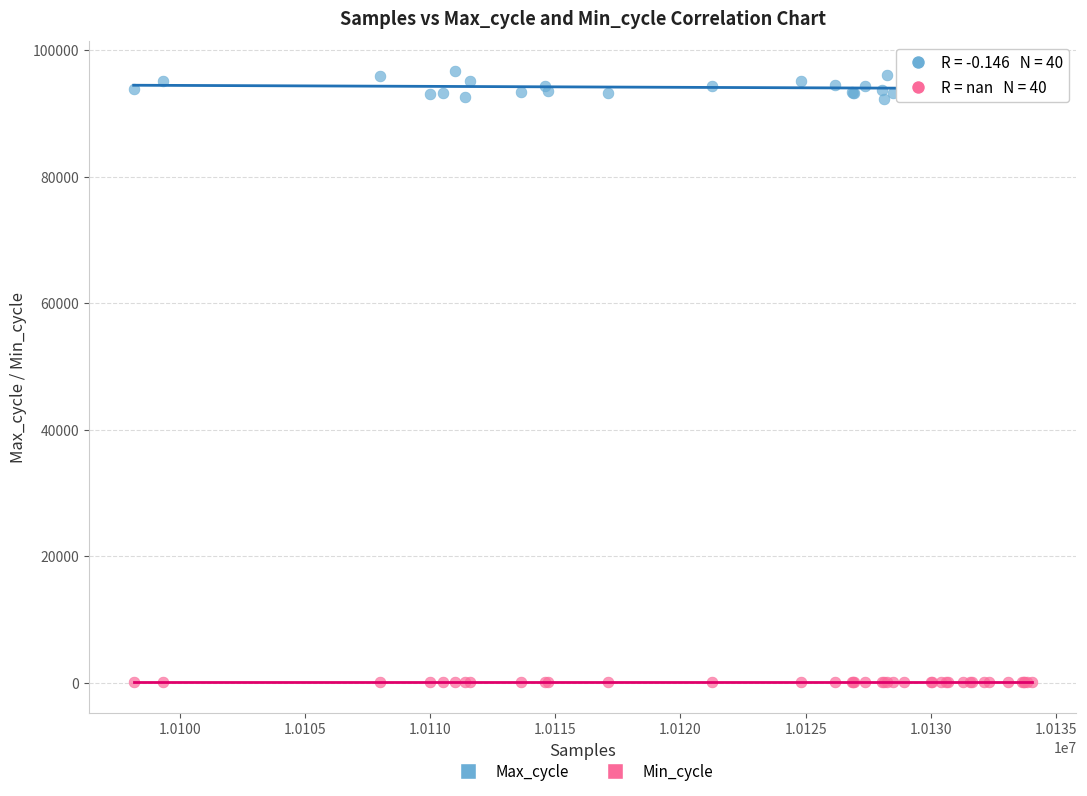

Which series contains the highest Y value?

Max_cycle